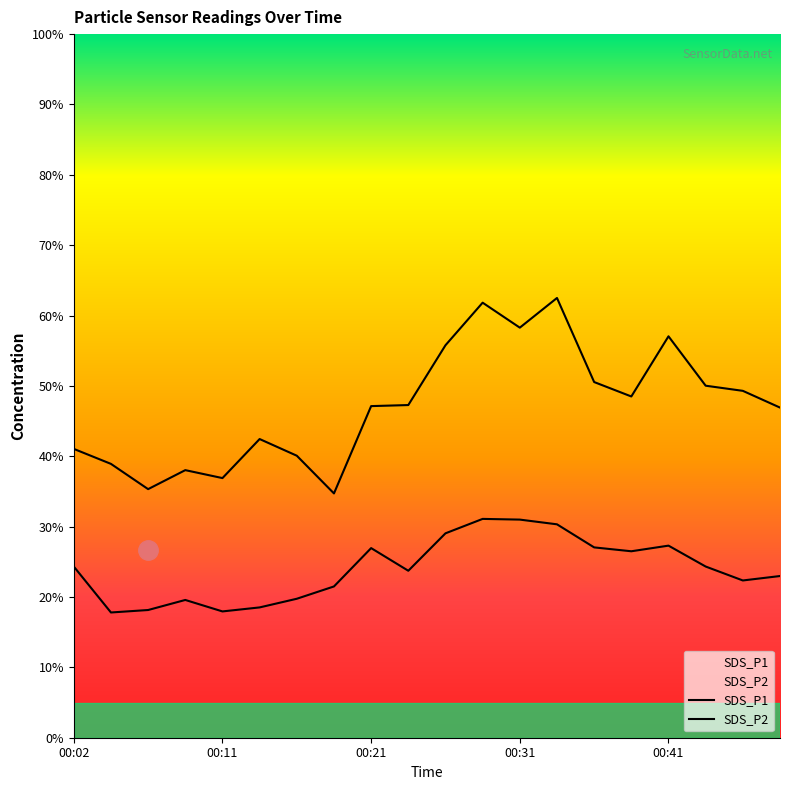

Does the chart display data point markers on the line(s)?

No